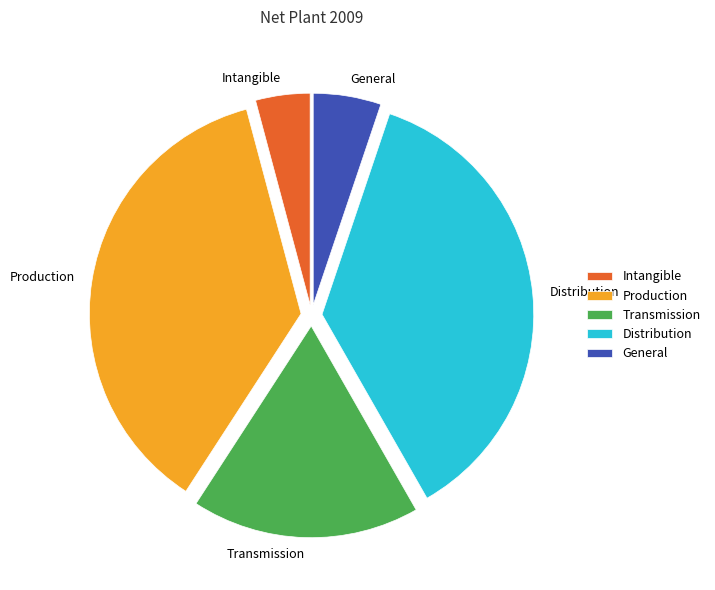

What is the smallest slice in the pie chart?

Intangible